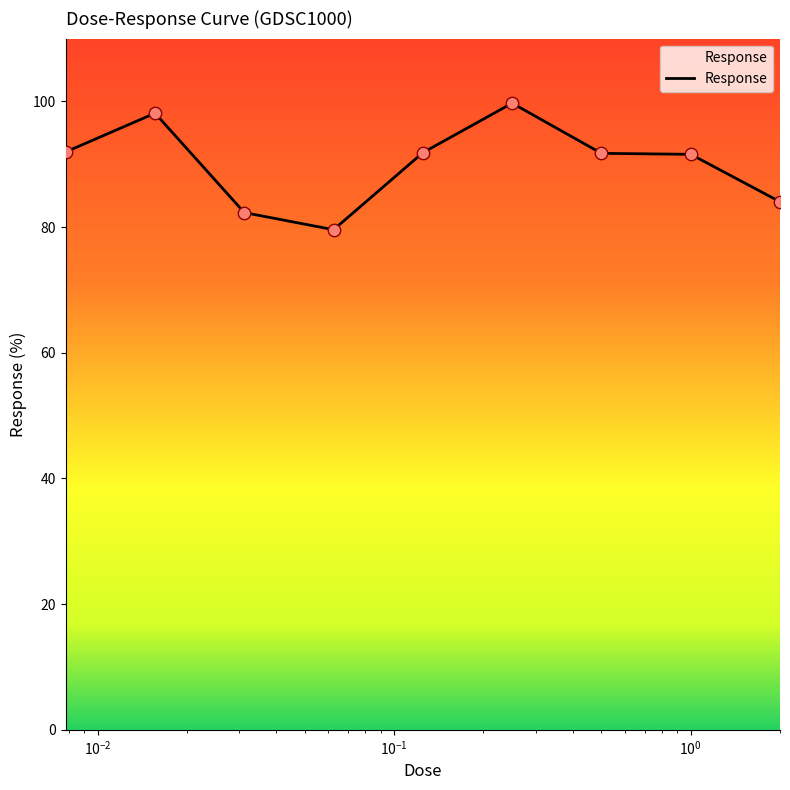

What is the difference between the maximum and minimum values?

20.1